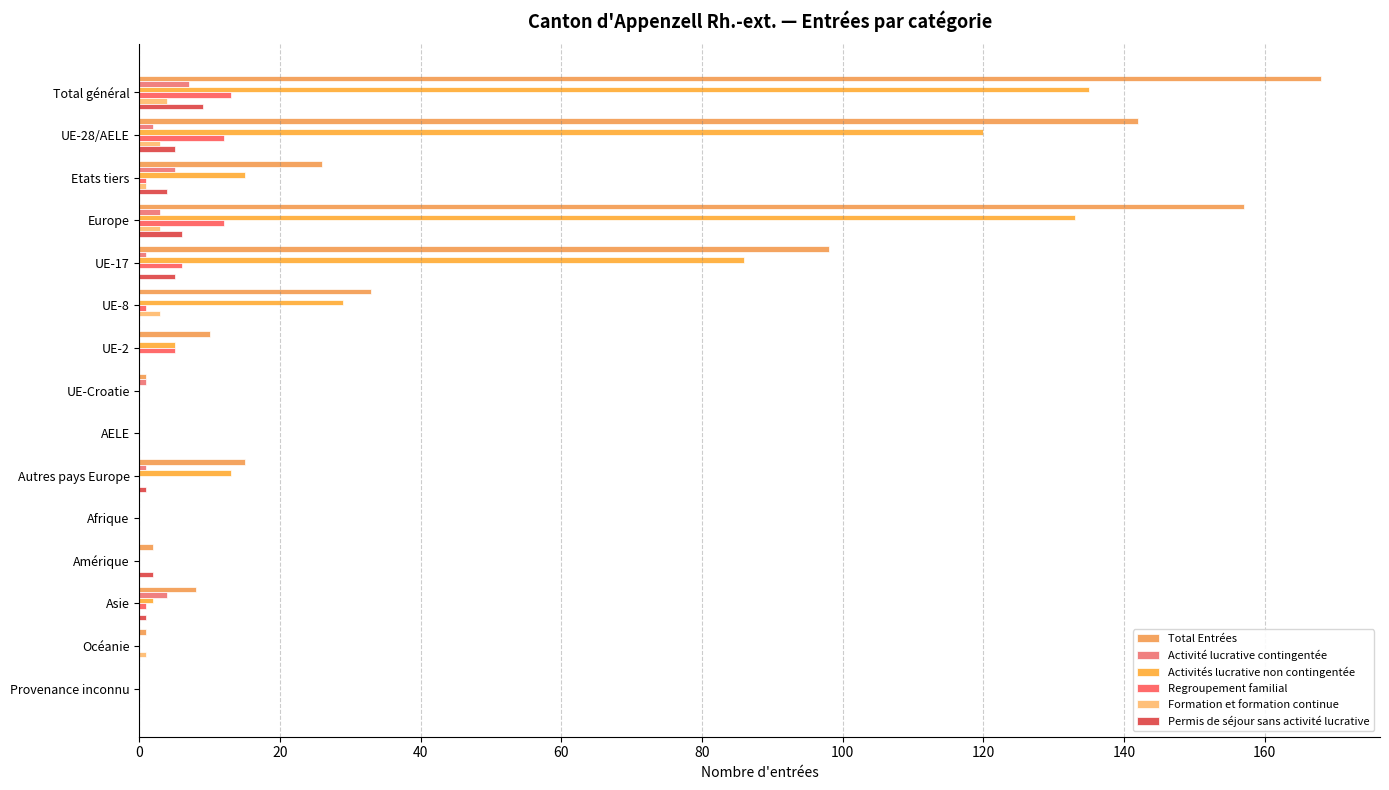

Which series has the largest total across all categories?

Total Entrées